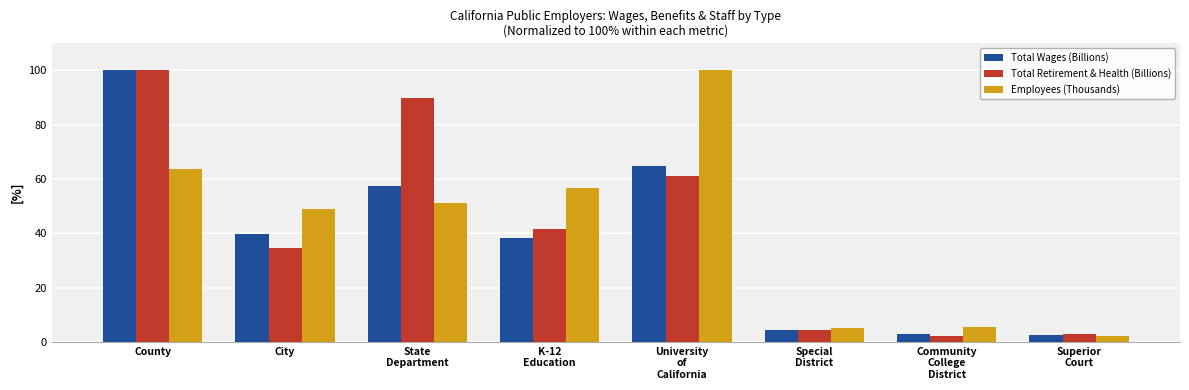

What is the difference between the Employees (Thousands) values at Special
District and County?

58.5